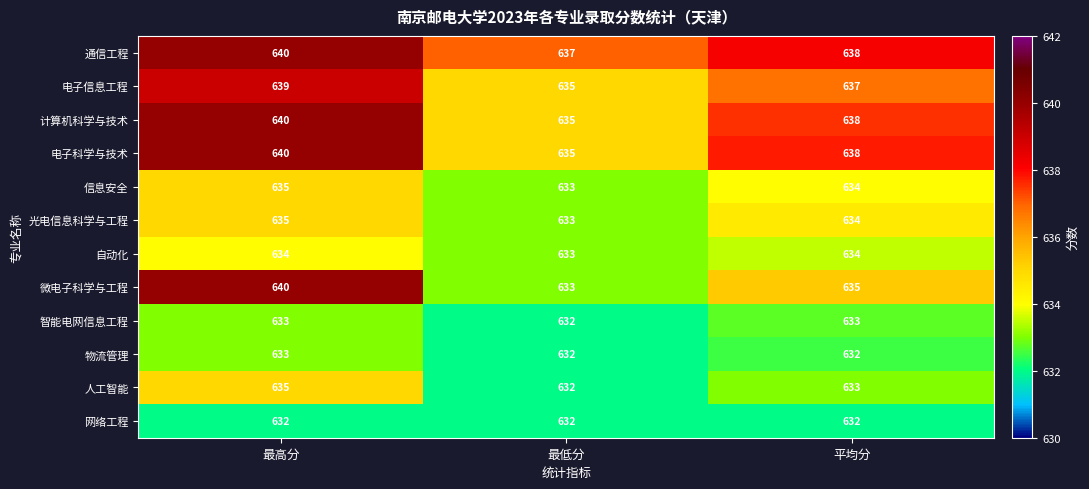

The 自动化 series shows 634 at 平均分. True or false?

True